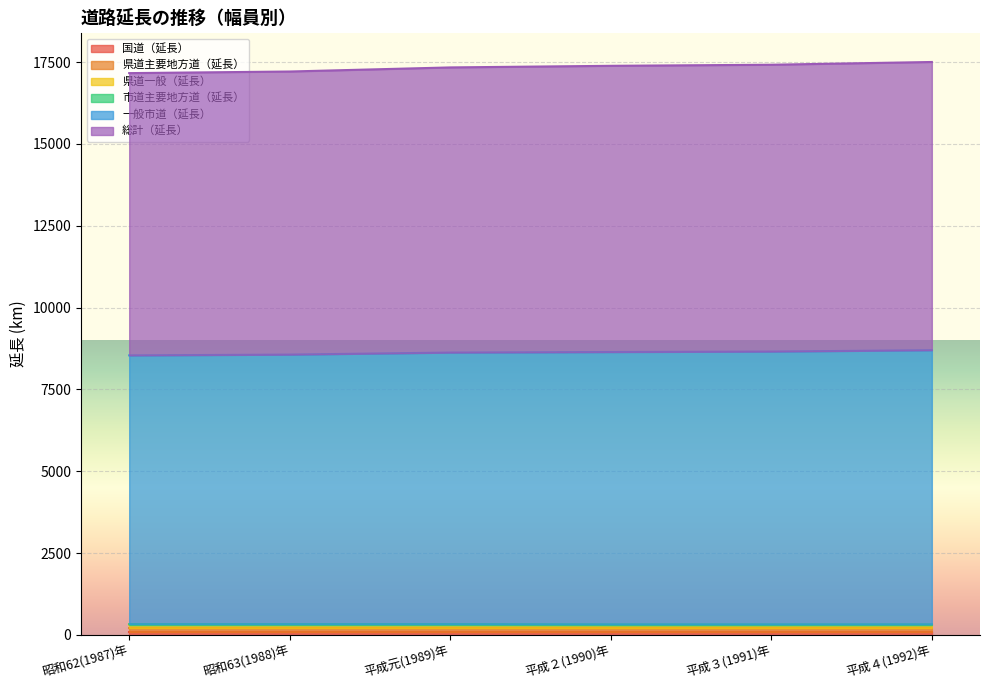

At how many categories does at least one series exceed 15421?

6